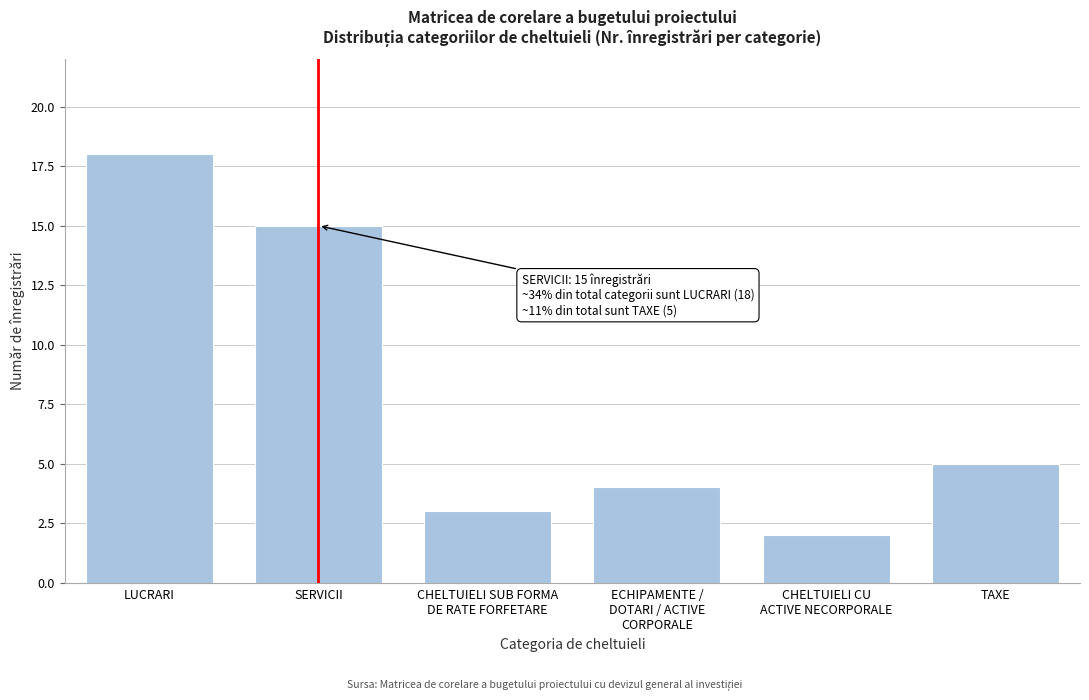

Reading left to right, extract all data points from this chart.

18	15	3	4	2	5